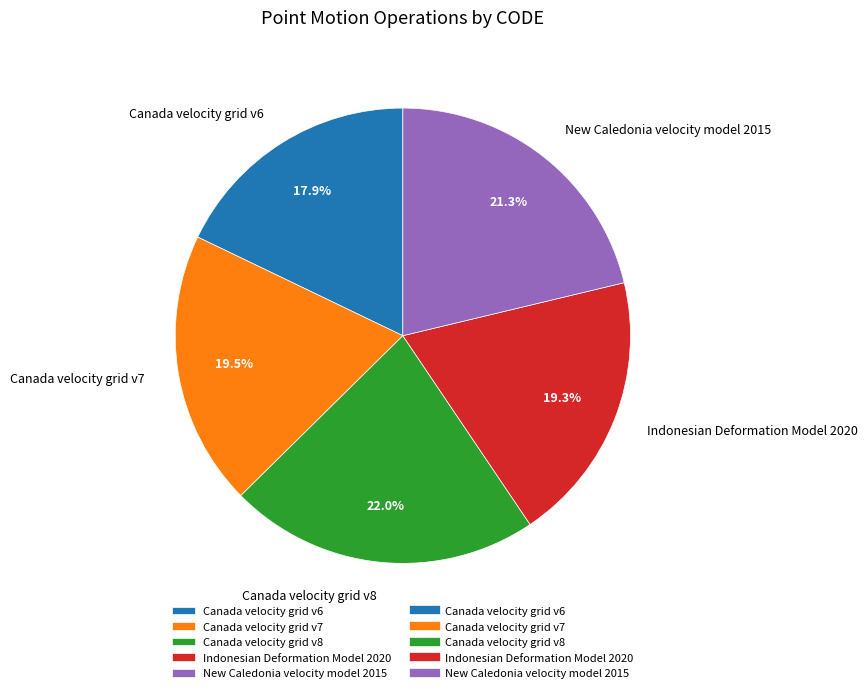

What is the smallest slice in the pie chart?

Canada velocity grid v6